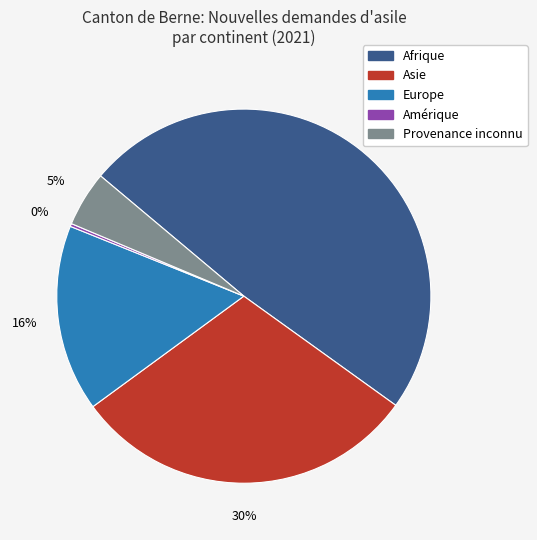

Does any single category account for the majority?

No